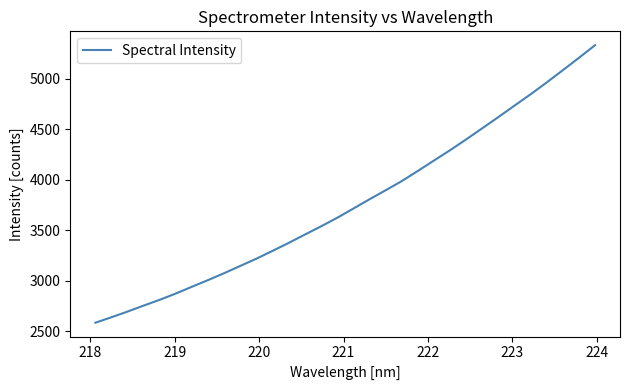

What is the difference between the maximum and minimum values?

2746.8